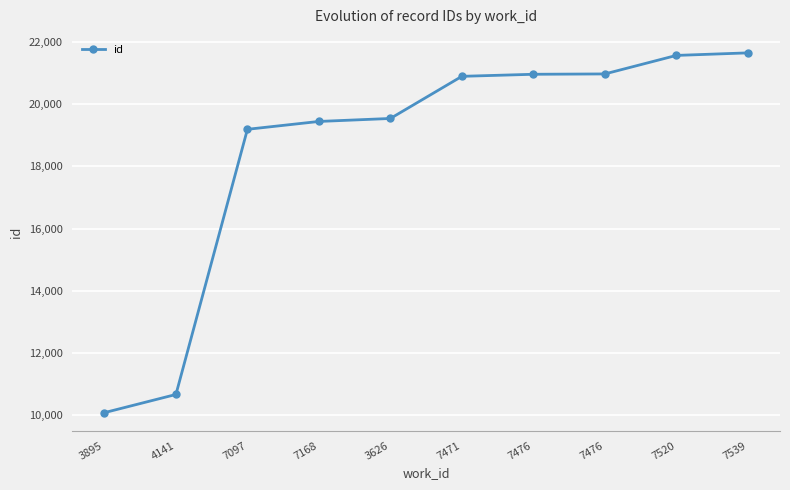

Which category has the highest value across all series?

7539